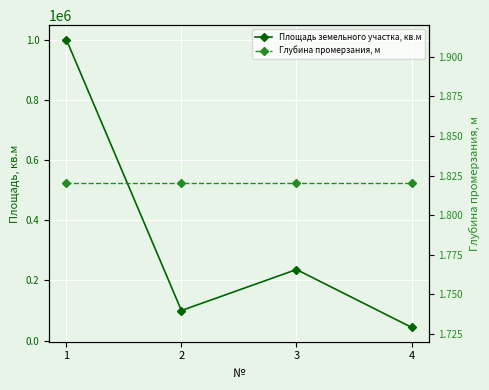

Rank the series by their maximum value, from lowest to highest.

Глубина промерзания, м, Площадь земельного участка, кв.м